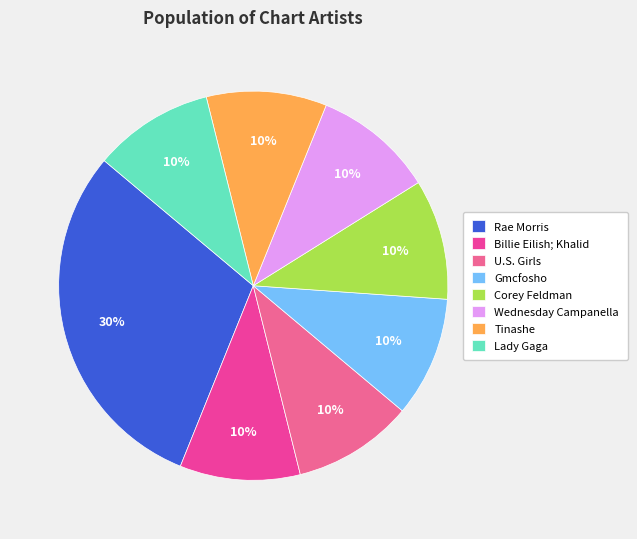

True or false: Wednesday Campanella accounts for 10% of the total.

True